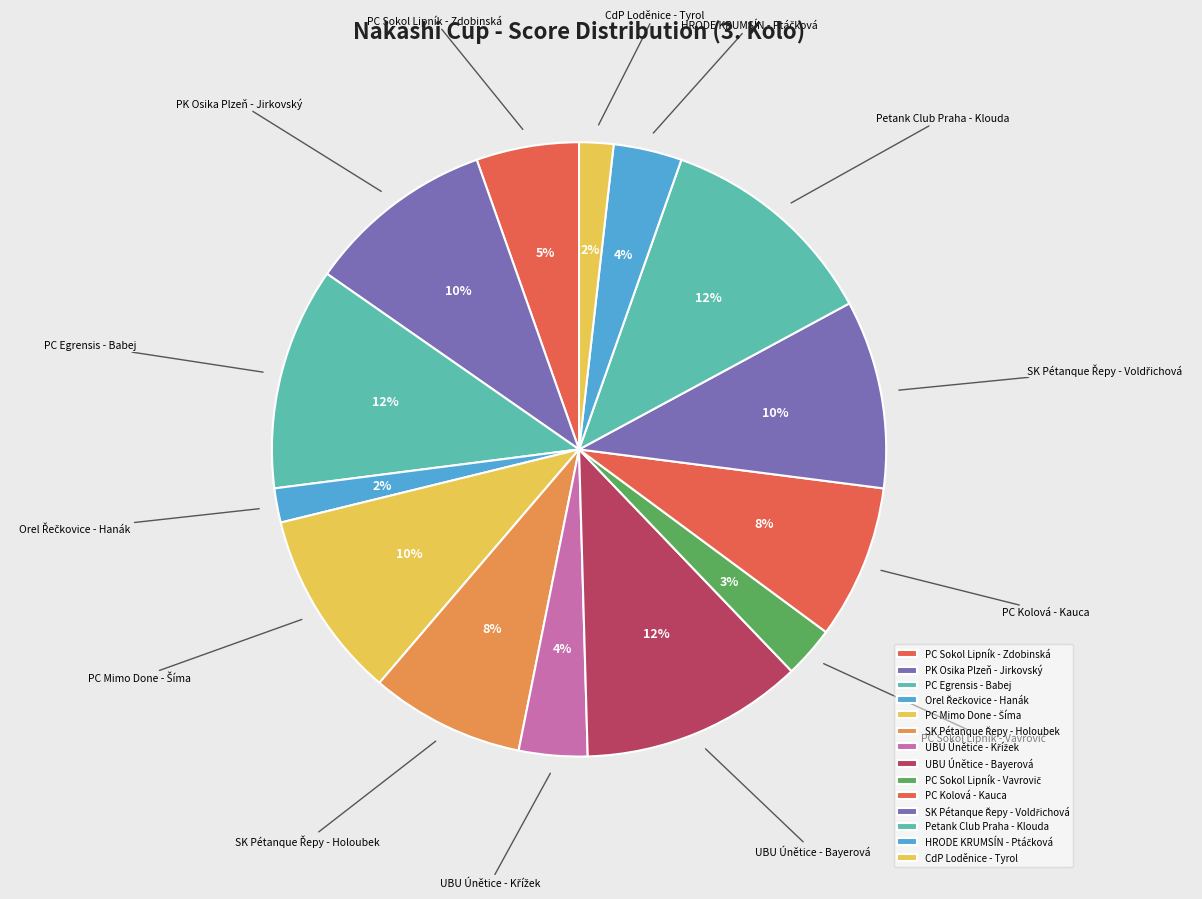

Do PC Egrensis - Babej and CdP Loděnice - Tyrol together represent more than half of the pie?

No